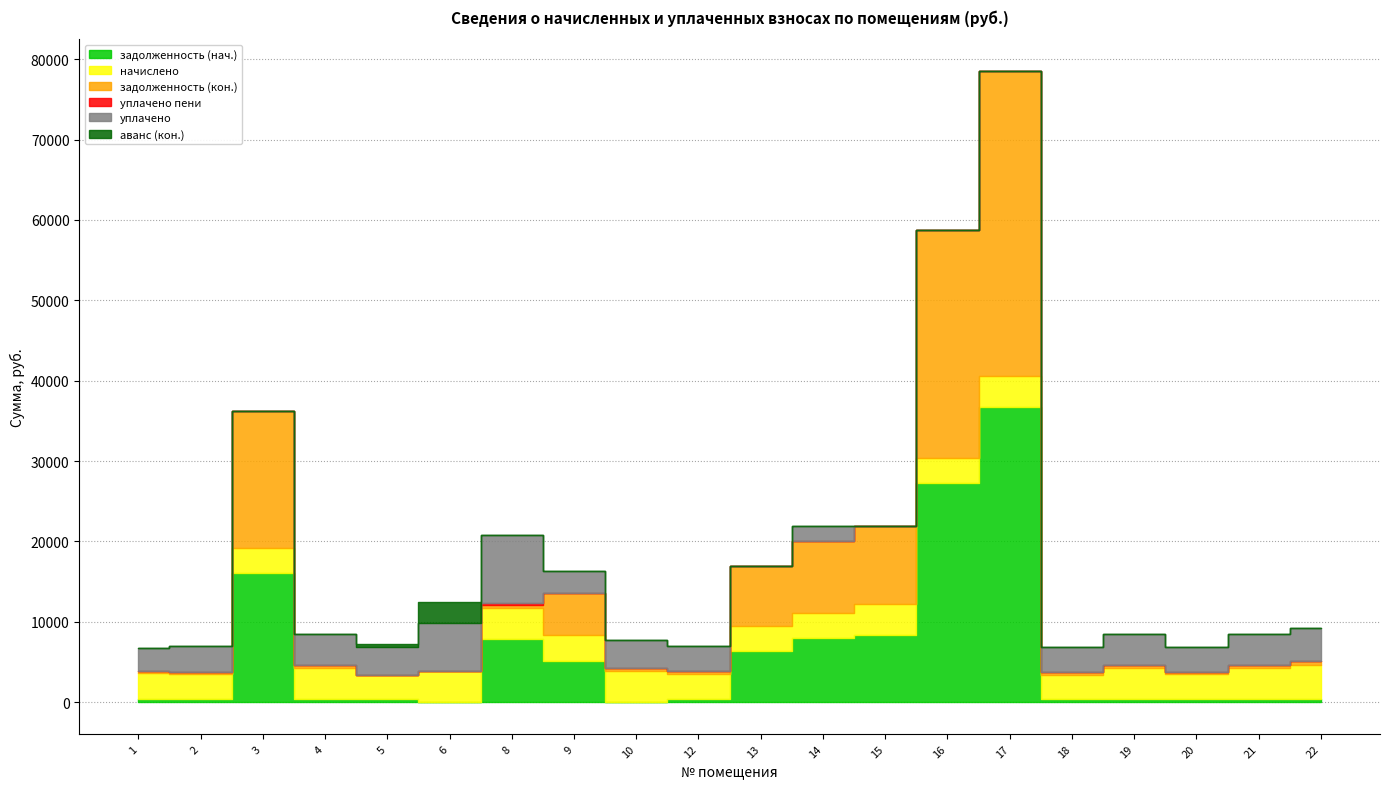

Between 3 and 9, which is larger?

3